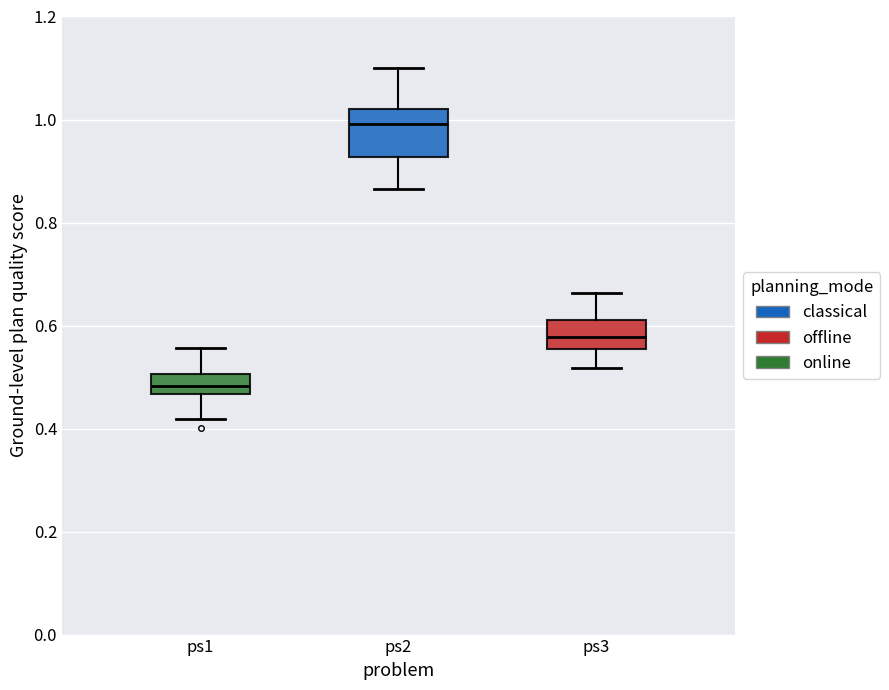

Reading left to right, read every box against the y-axis: the position of its median line, the range the box covers, and the ends of its whiskers. The values are not printed on the chart, so give them approximately, as read against the axis.

ps1: median 0.48, box 0.46 to 0.50, whiskers 0.42 to 0.56
ps2: median 1.00, box 0.92 to 1.02, whiskers 0.86 to 1.10
ps3: median 0.58, box 0.56 to 0.62, whiskers 0.52 to 0.66